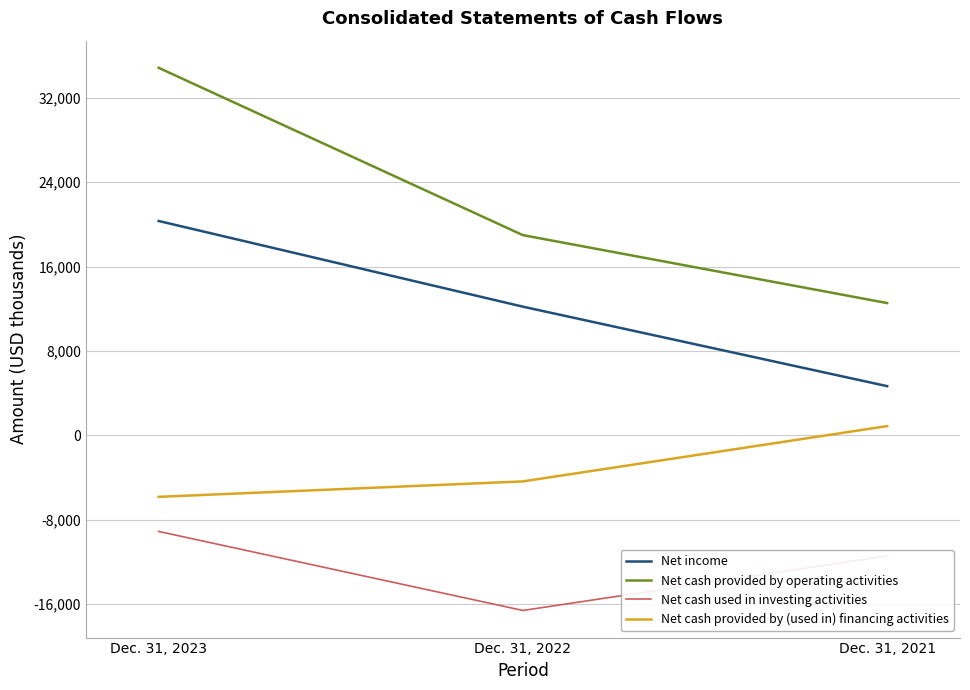

Rank the categories by Net income value from highest to lowest.

Dec. 31, 2023, Dec. 31, 2022, Dec. 31, 2021